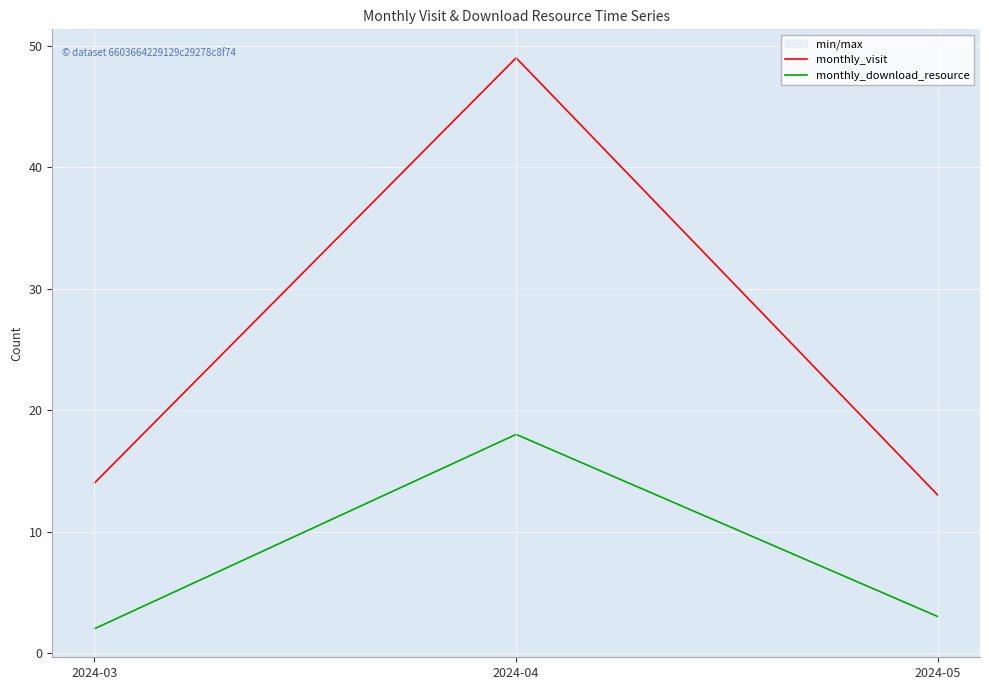

List the series in order of their overall mean, highest first.

monthly_visit, monthly_download_resource